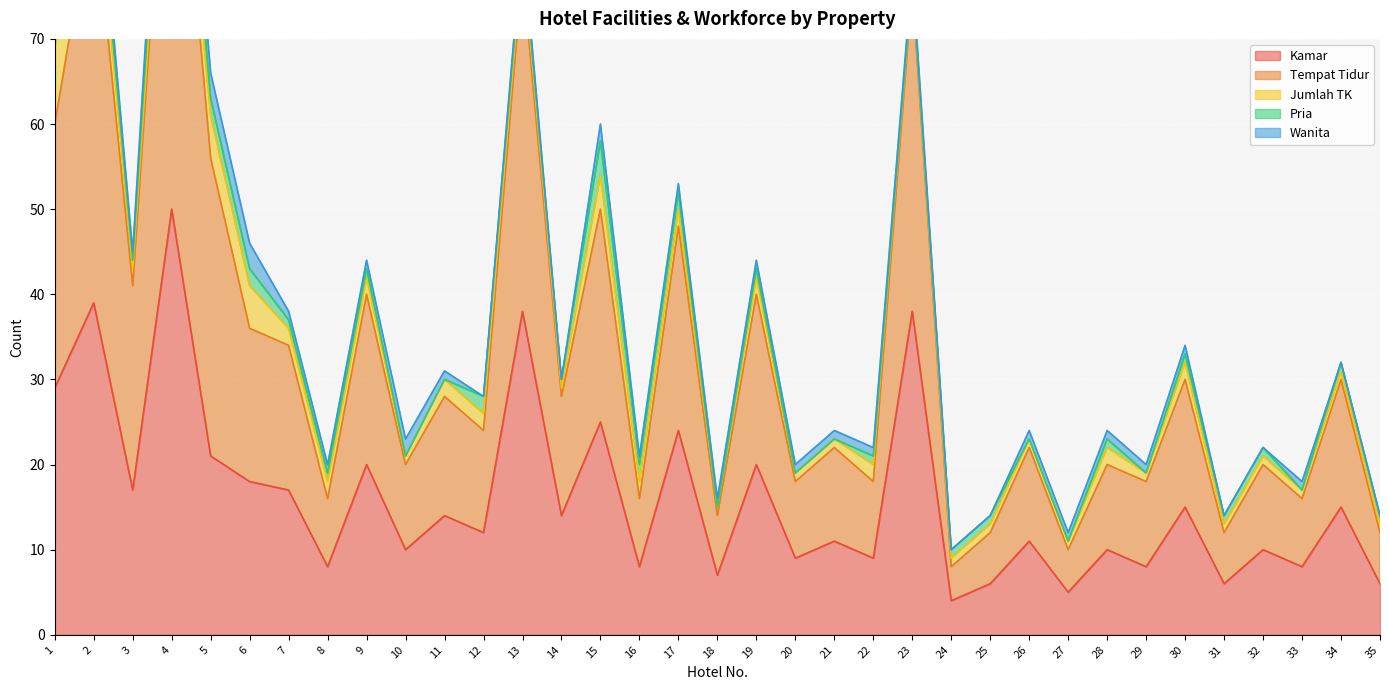

At which label does Pria first exceed 1?

1